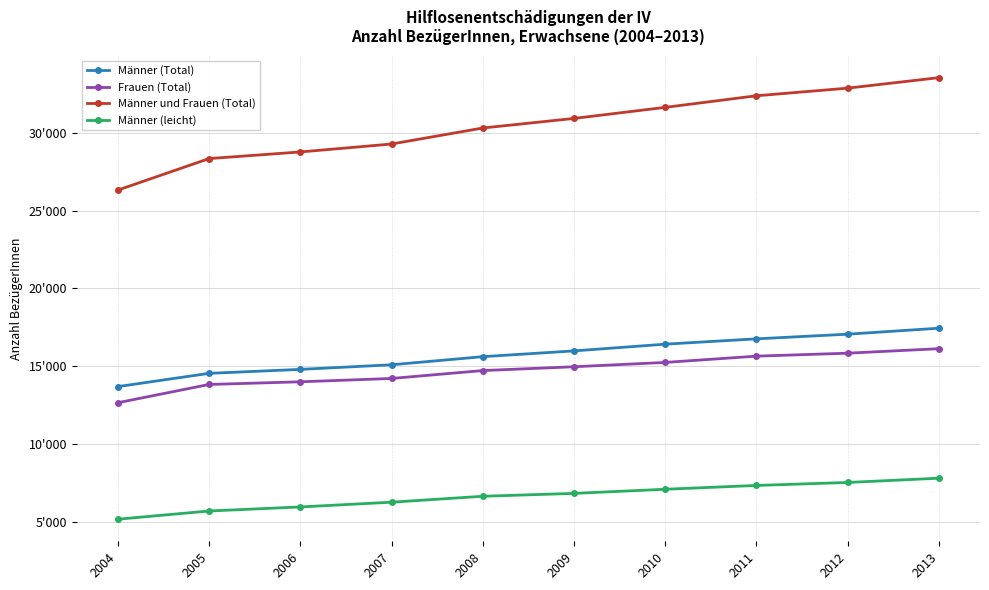

At which category is the sum across all series the highest?

2013